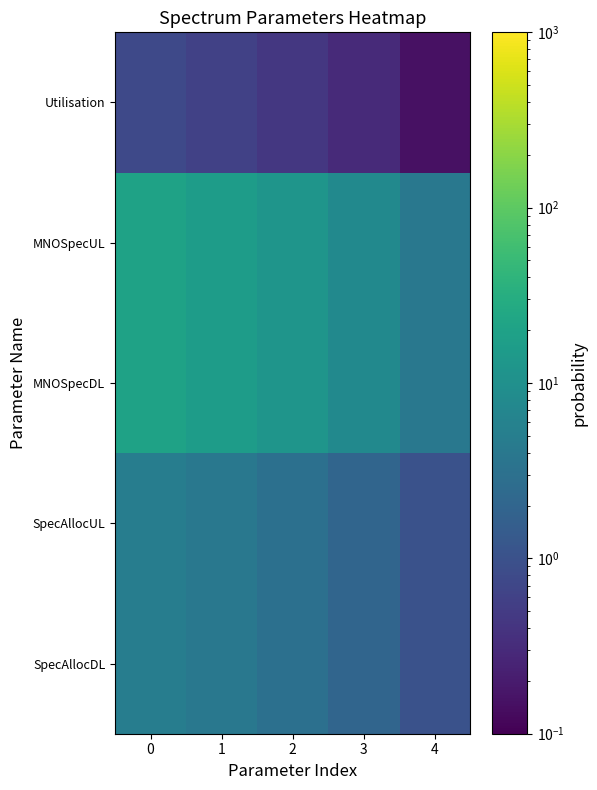

How many series are shown in this chart?

5